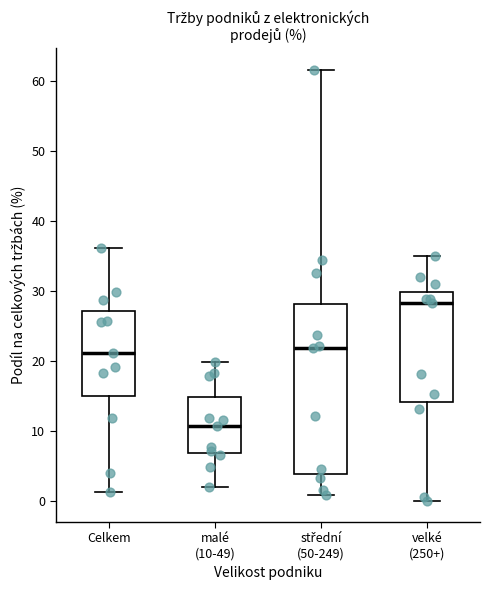

Which box's median line is the highest?

velké (250+)